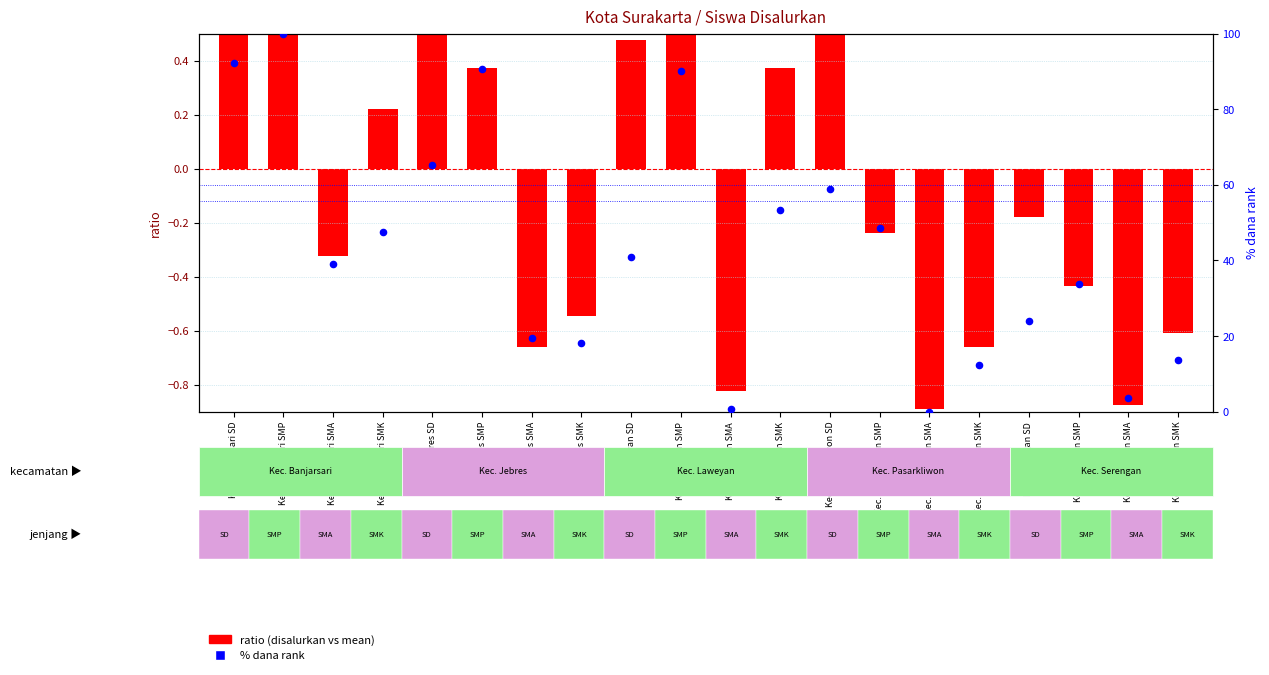

What are all the series names shown in the legend?

ratio (disalurkan vs mean), % dana rank